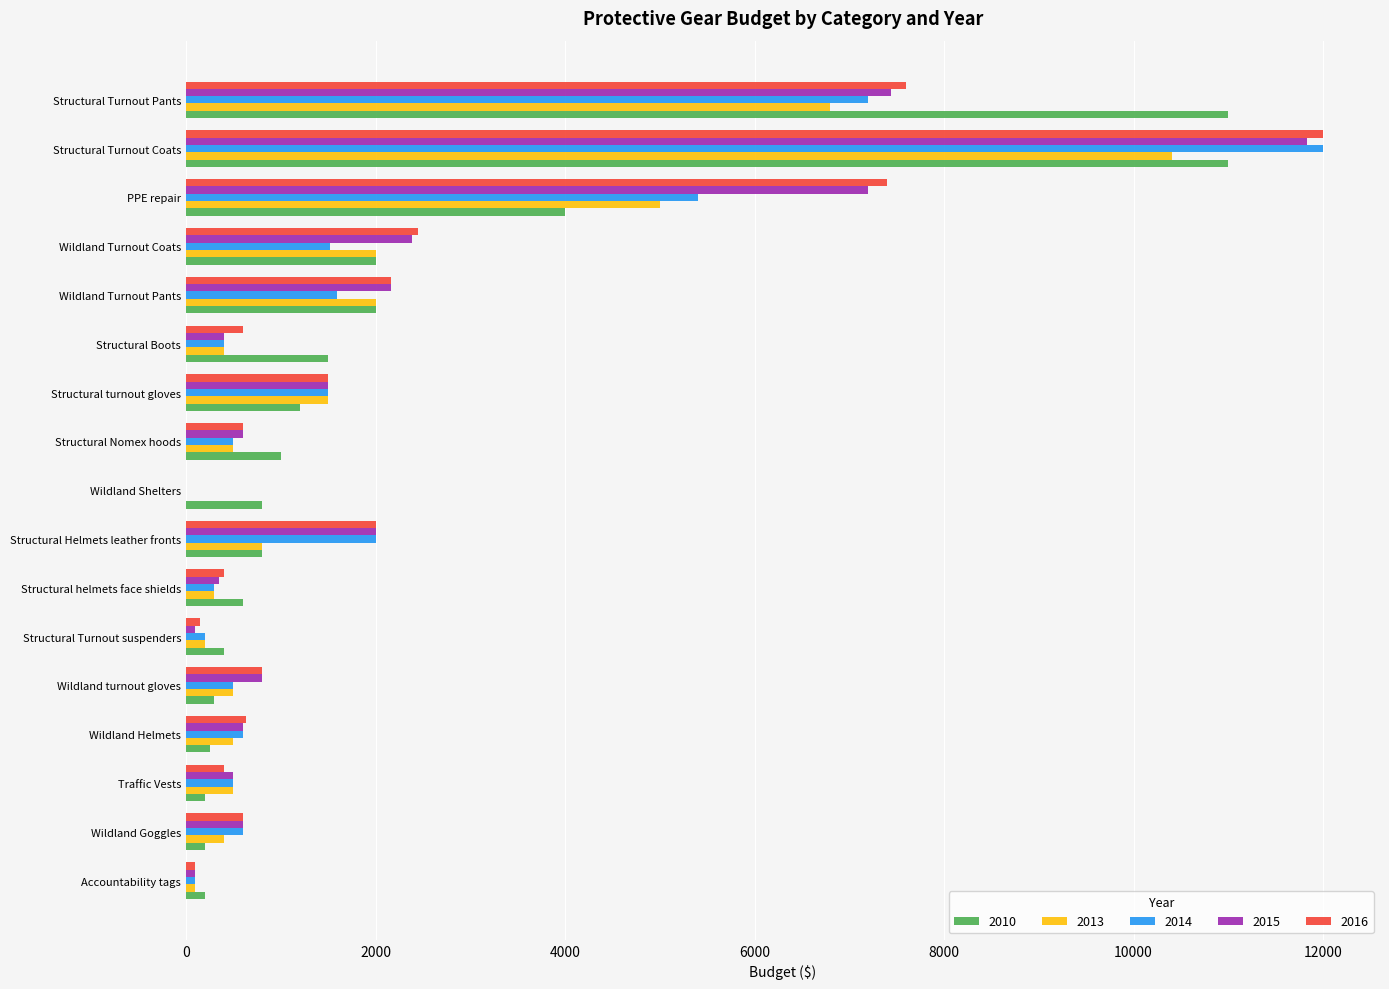

What is the sum of all 2010 values?

37450.0